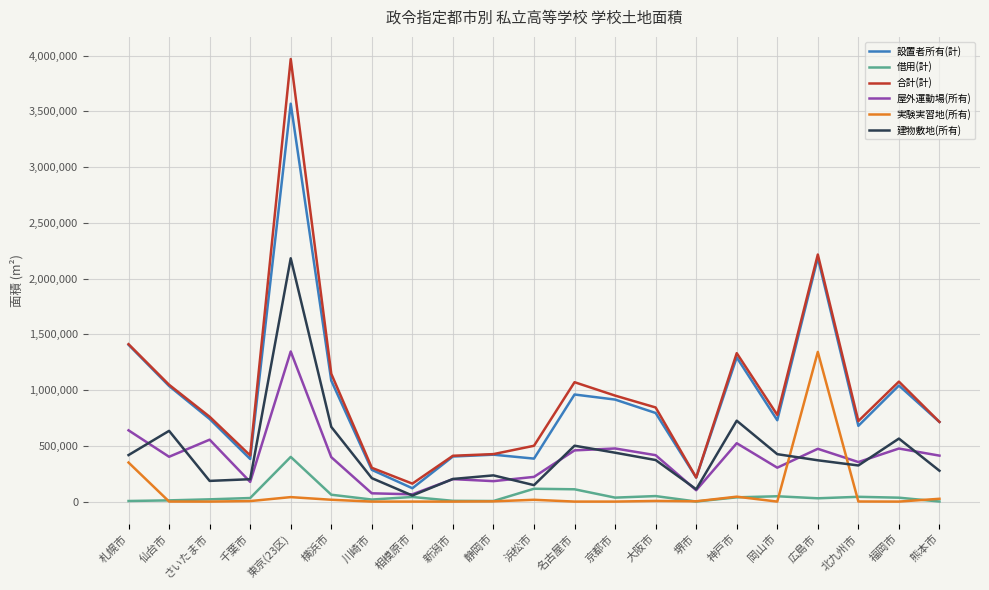

What is the average value of the 建物敷地(所有) series?

440522